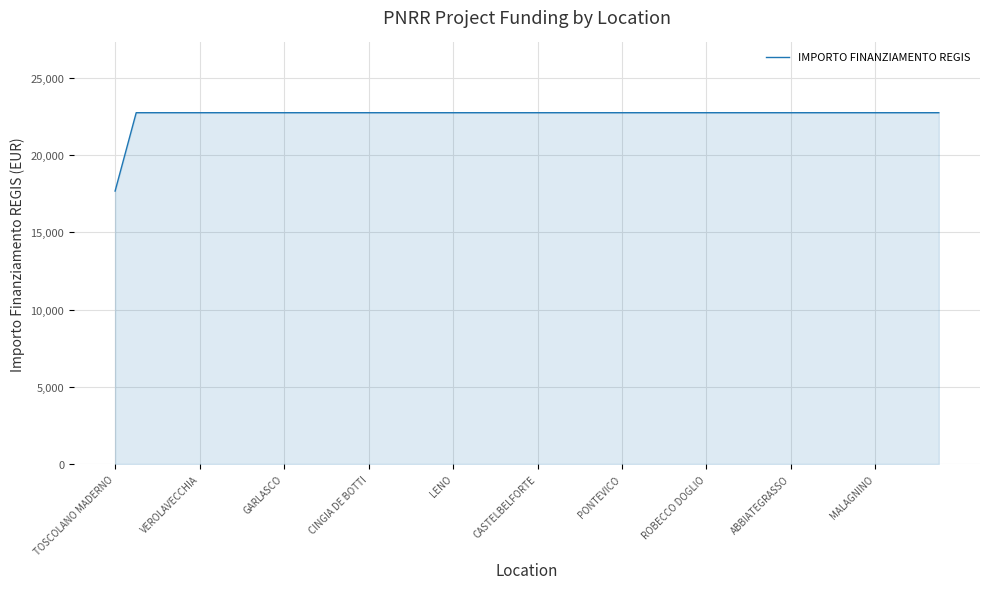

What is the difference between the maximum and minimum values?

5075.2